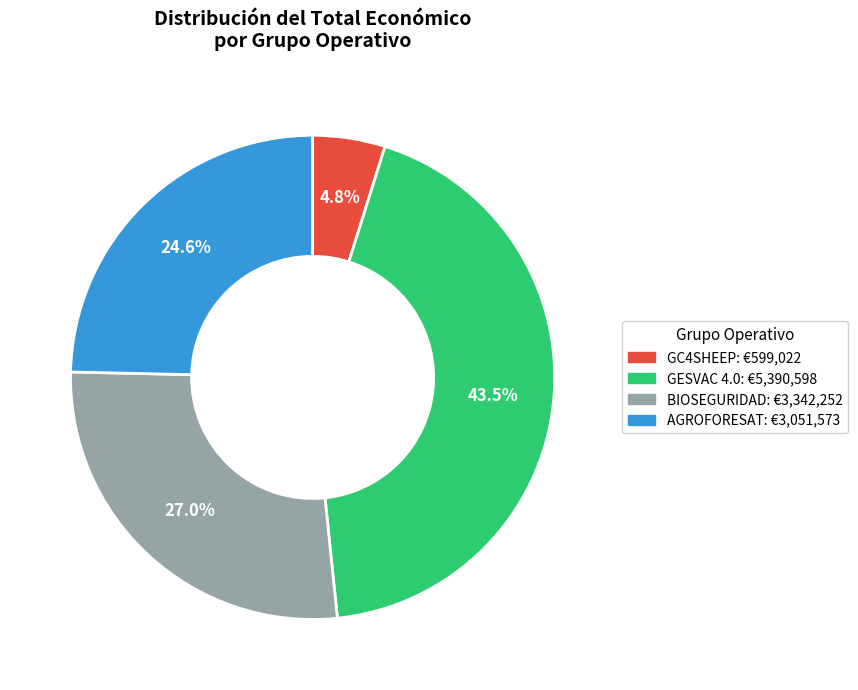

Which category has the biggest portion of the pie?

GESVAC 4.0